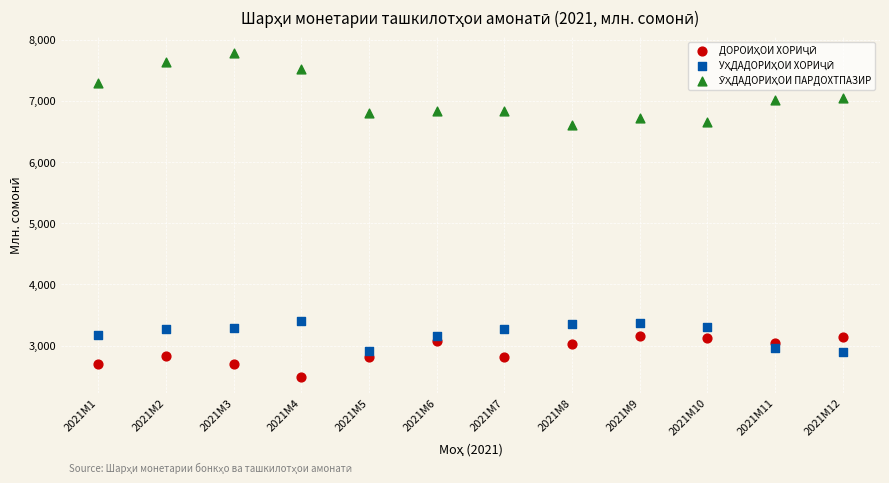

What is the X range (max minus min) for the scatter plot?

11.0